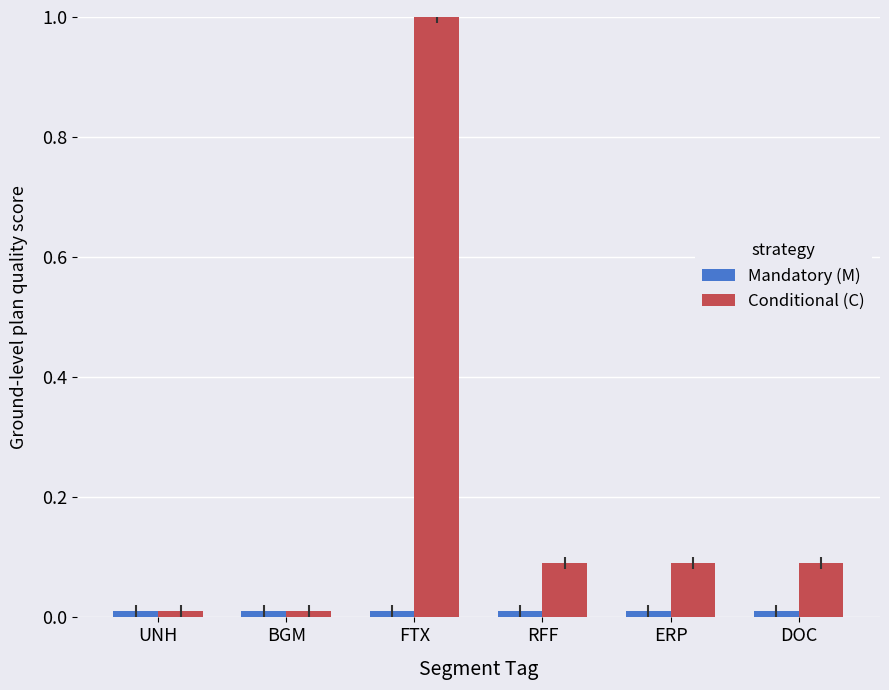

Does the chart contain stacked bars?

No